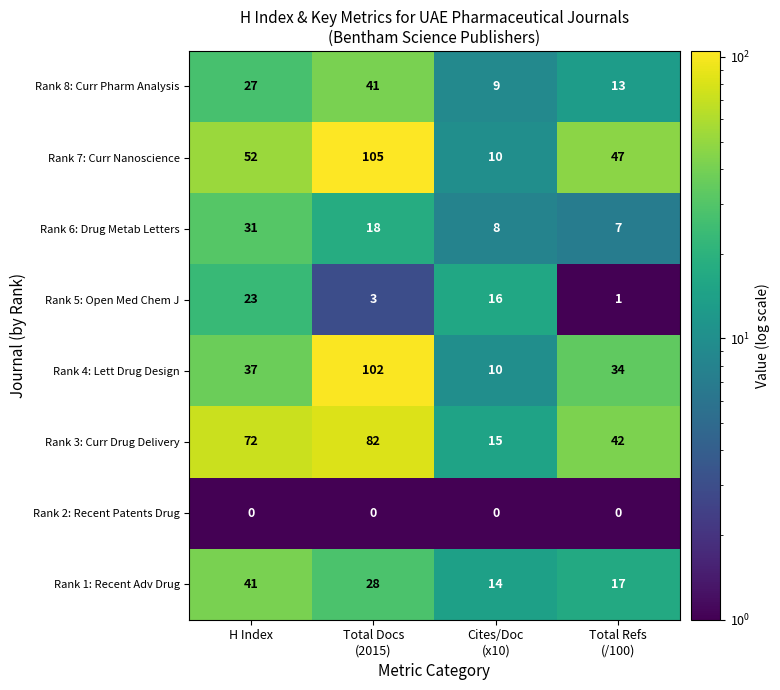

Count the number of categories in the chart.

4